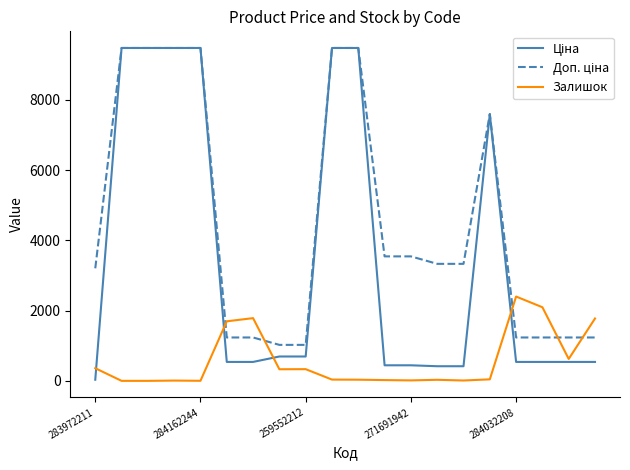

What is the highest value of the Залишок series?

2401.0